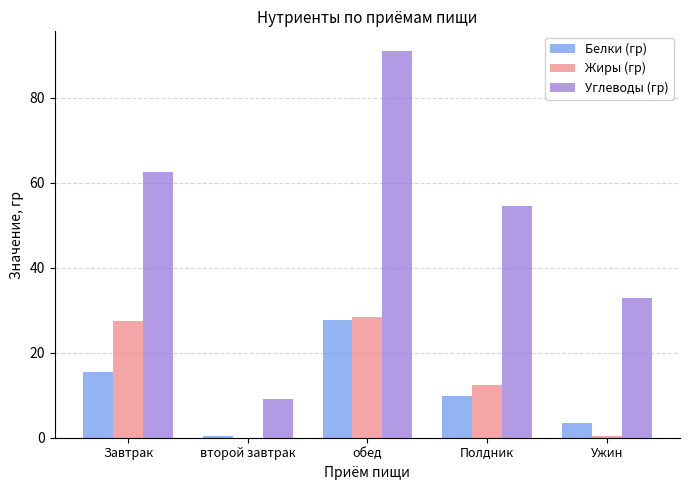

What is the total value across all series at Завтрак?

105.5